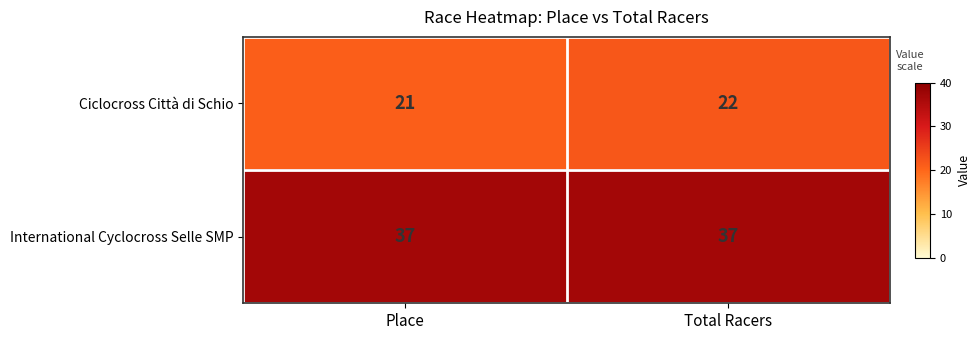

Reading left to right, what are all the values shown in this chart?

Ciclocross Città di Schio: 21	22
International Cyclocross Selle SMP: 37	37